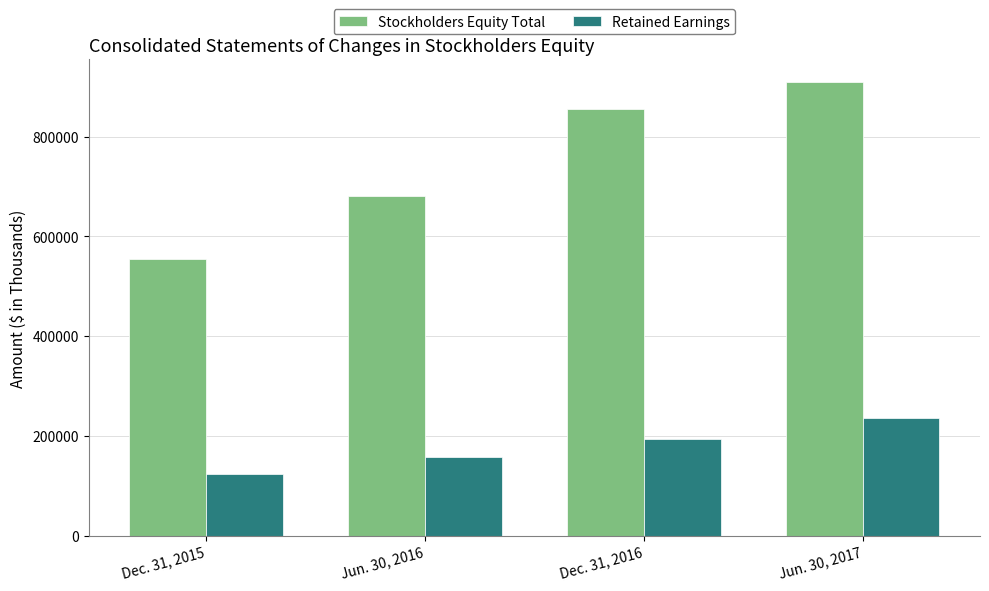

Which category has the highest value across all series?

Jun. 30, 2017